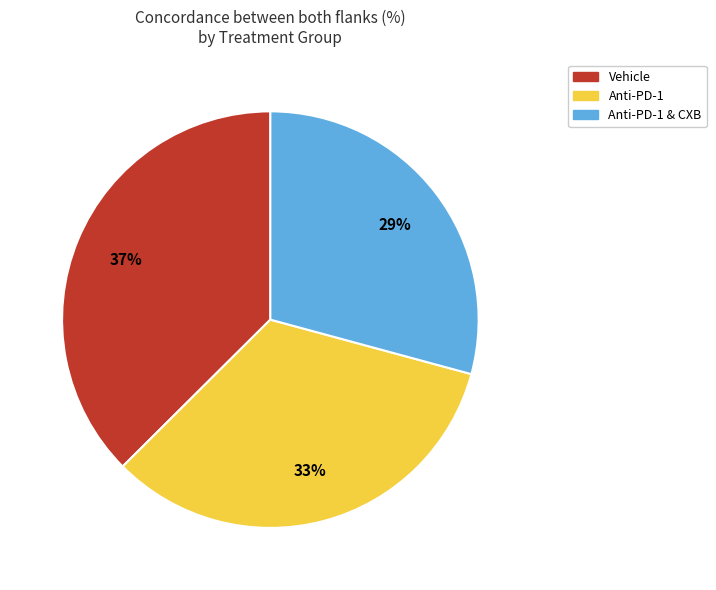

Is there any slice that represents more than half of the pie?

No